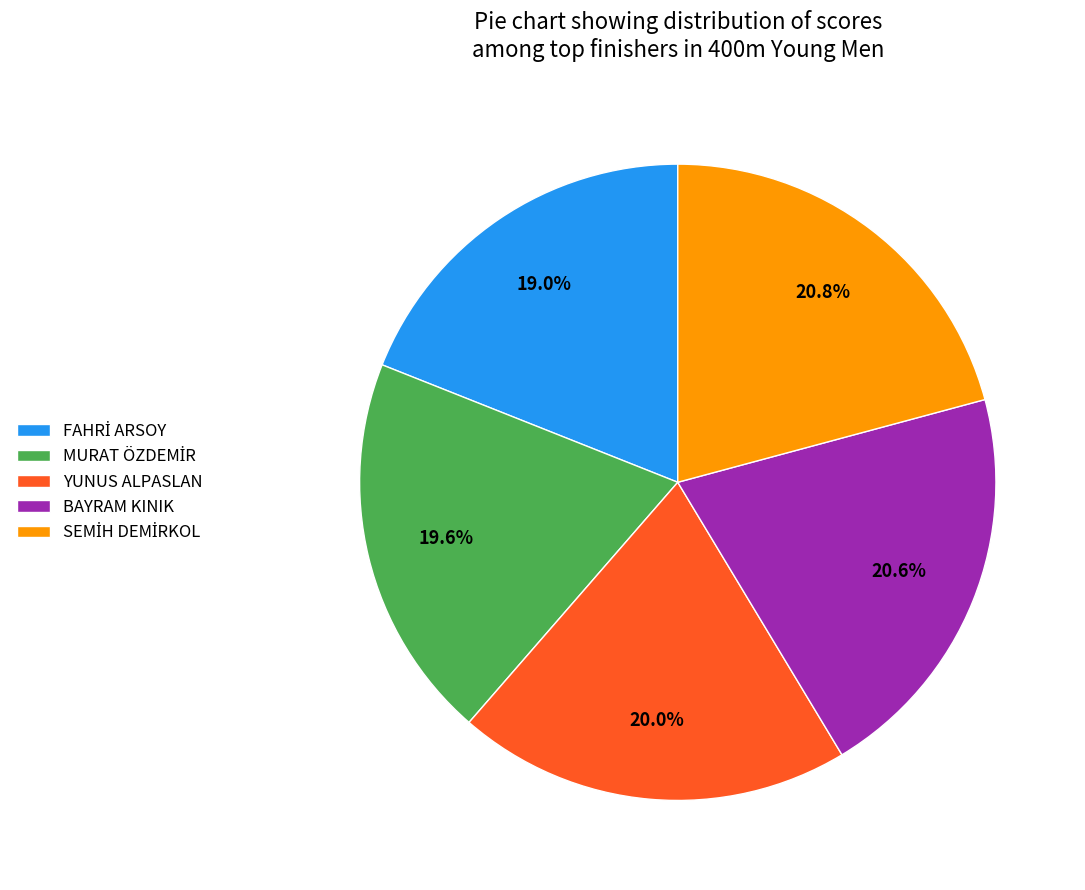

Combined, what portion of the pie is YUNUS ALPASLAN and BAYRAM KINIK?

40.6%